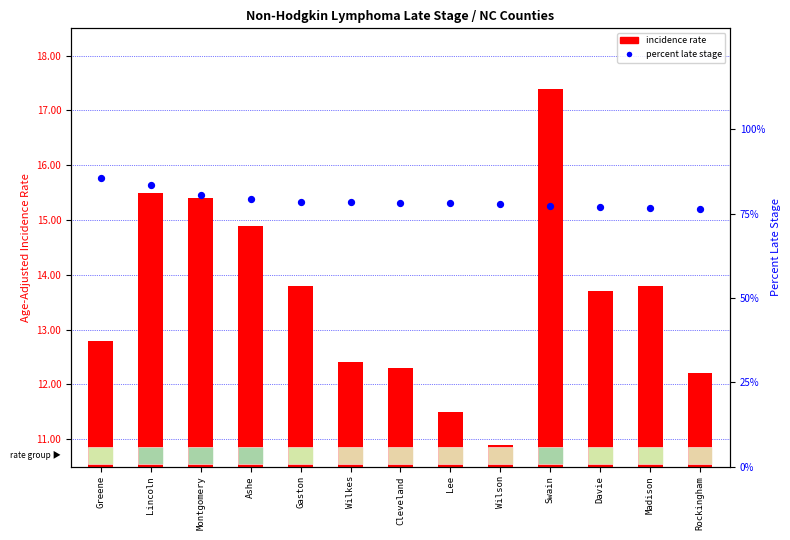

Which series has the largest Y range (max minus min)?

percent late stage